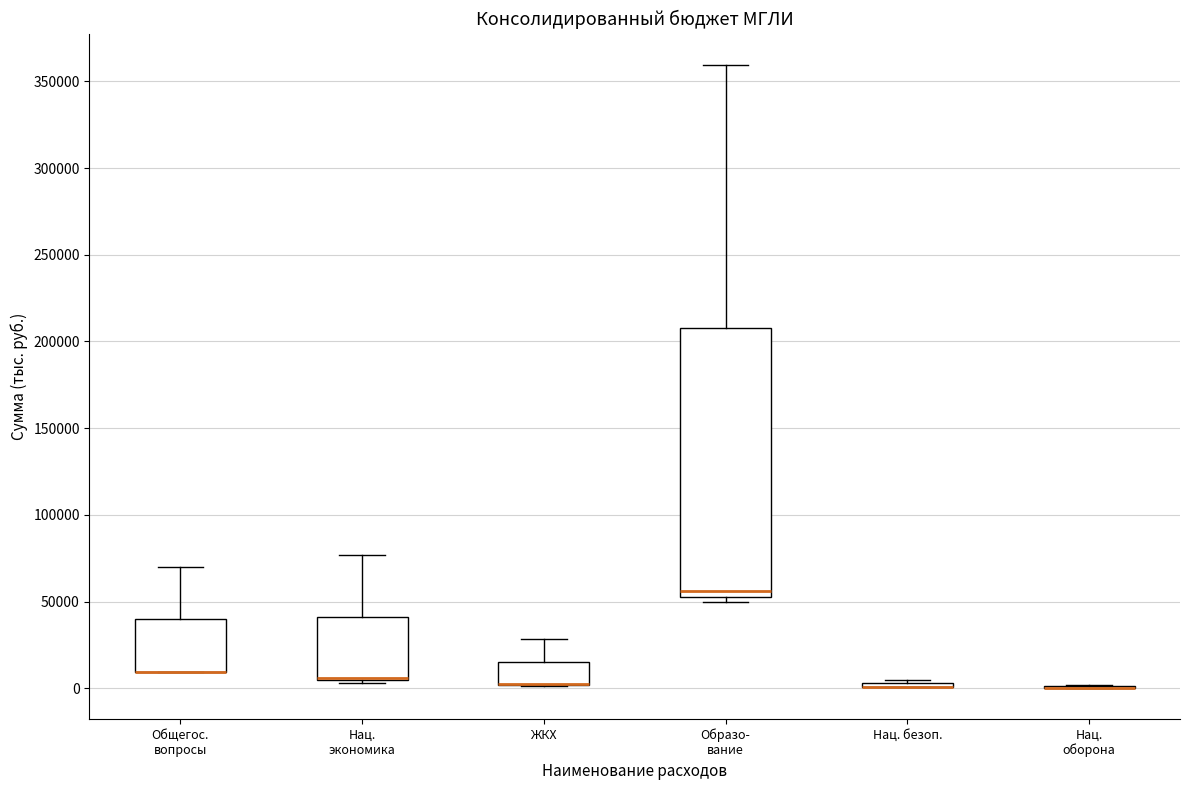

Where does the upper whisker of the box for Образо- вание end on the y-axis? The values are not printed on the chart, so give them approximately, as read against the axis.

360000